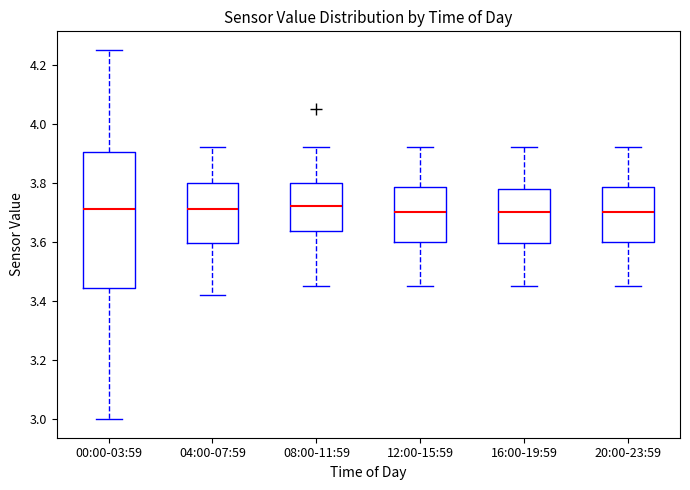

Where is the lower edge of the box for 16:00-19:59 on the y-axis? The values are not printed on the chart, so give them approximately, as read against the axis.

3.60